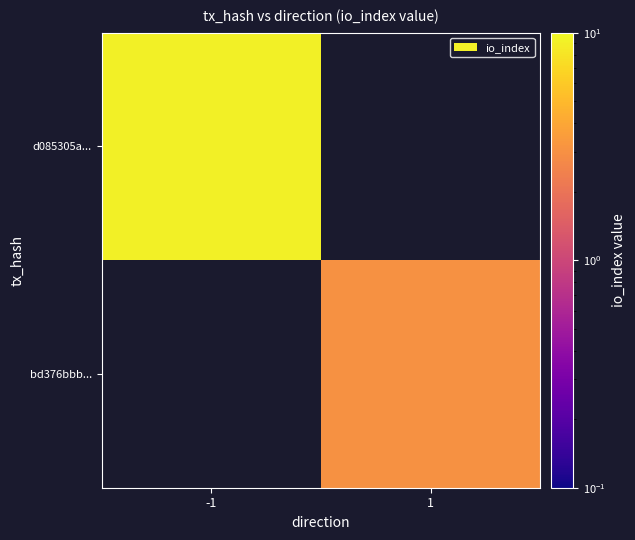

The value of bd376bbb... at 1 is 4.3. True or false?

False